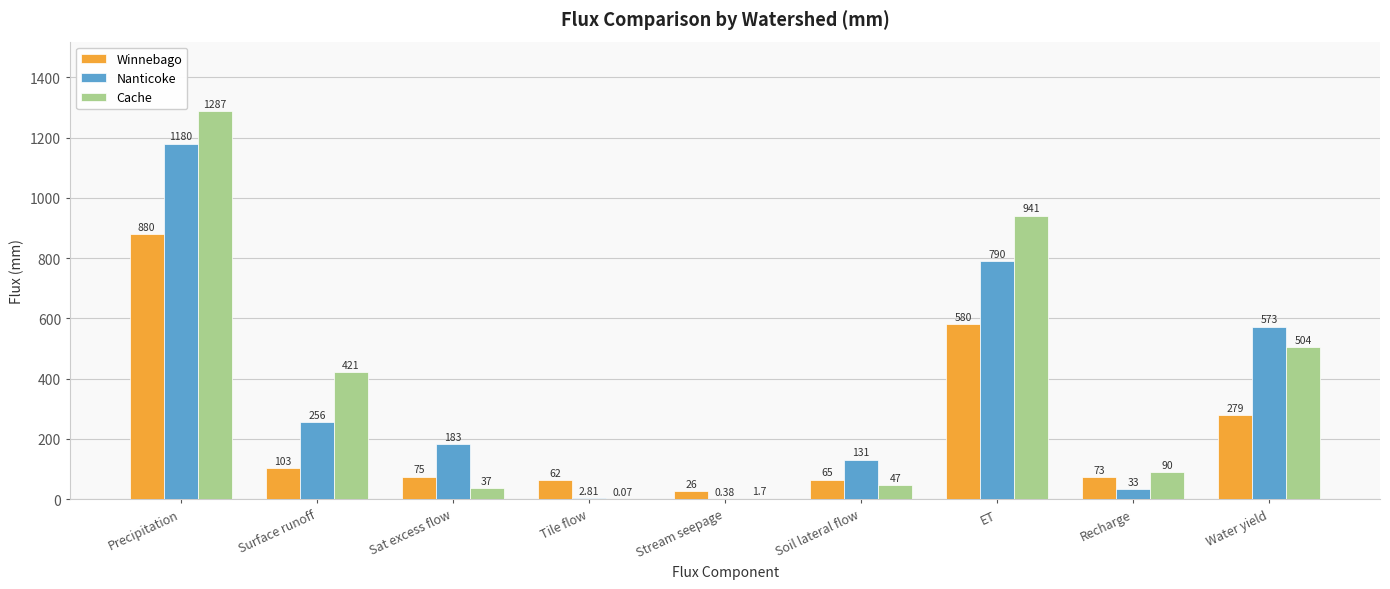

Which category has the highest value across all series?

Precipitation